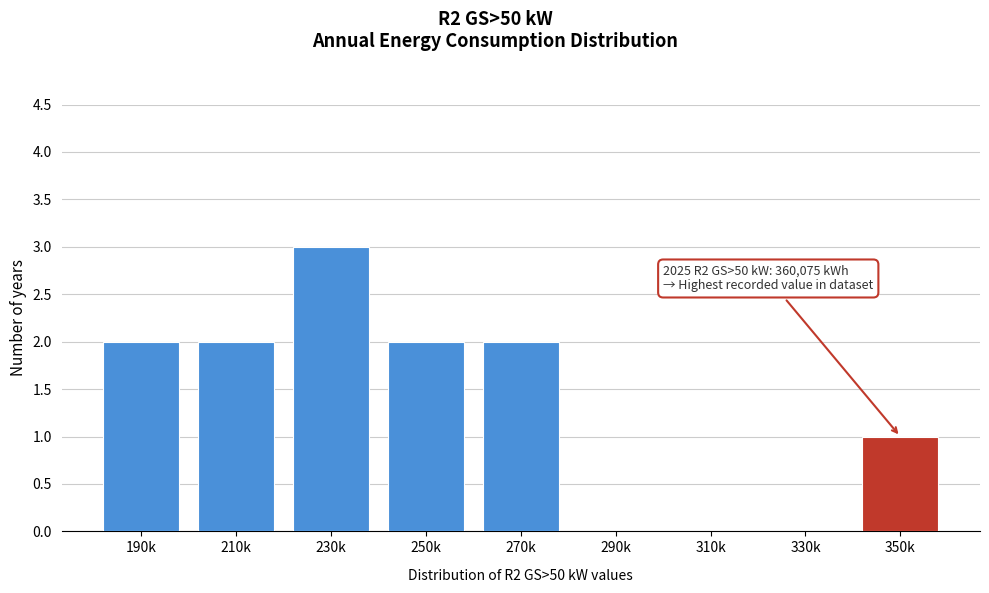

Reading left to right, what are all the values shown in this chart?

190k=2	210k=2	230k=3	250k=2	270k=2	290k=0	310k=0	330k=0	350k=1